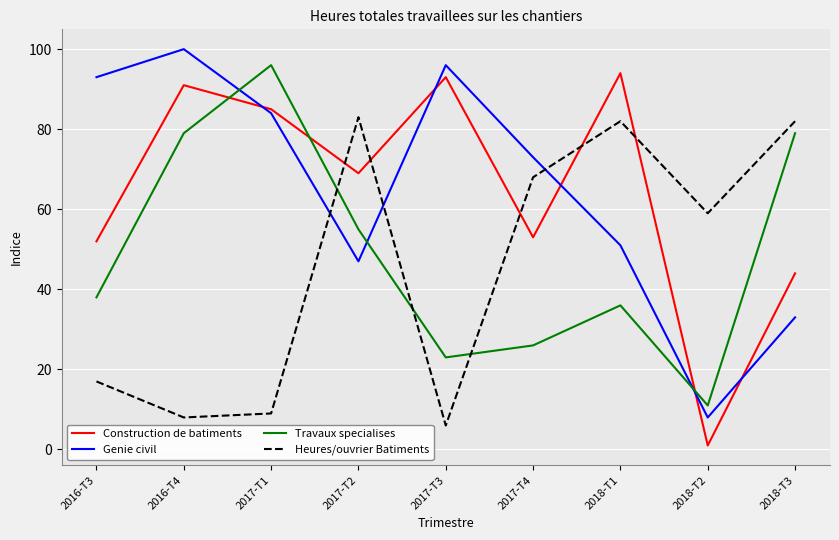

Reading left to right, list all the values displayed in this chart.

Construction de batiments: 52	91	85	69	93	53	94	1	44
Genie civil: 93	100	84	47	96	73	51	8	33
Travaux specialises: 38	79	96	55	23	26	36	11	79
Heures/ouvrier Batiments: 17	8	9	83	6	68	82	59	82